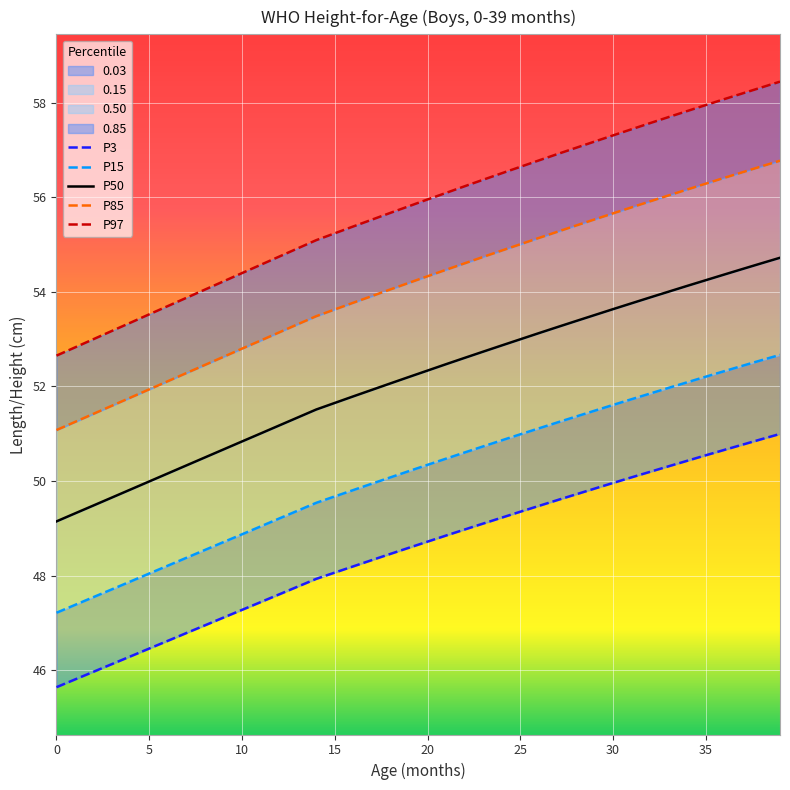

True or false: P97 and P50 intersect in this chart.

False